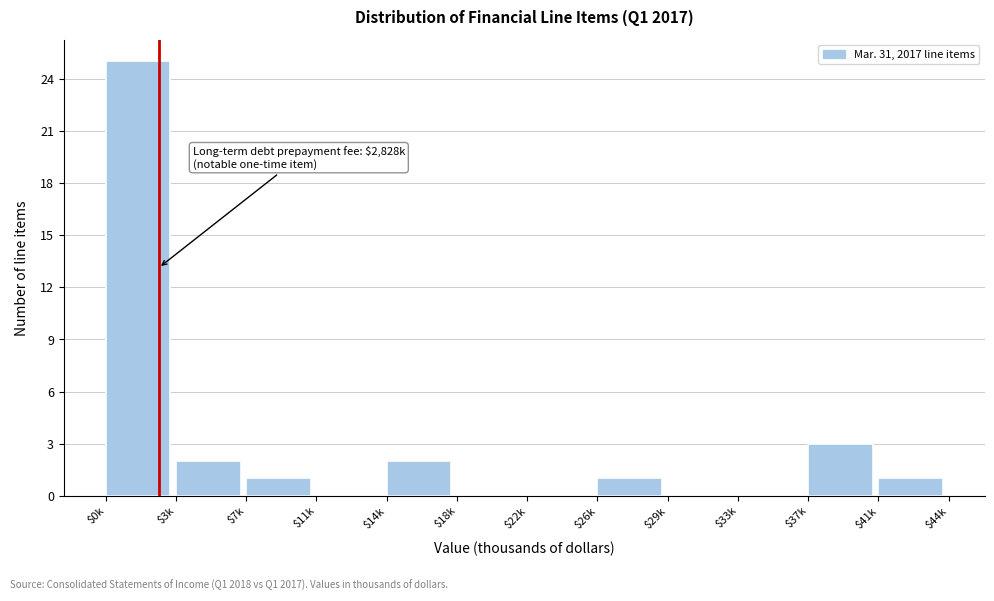

Which category has the highest value across all series?

$0k